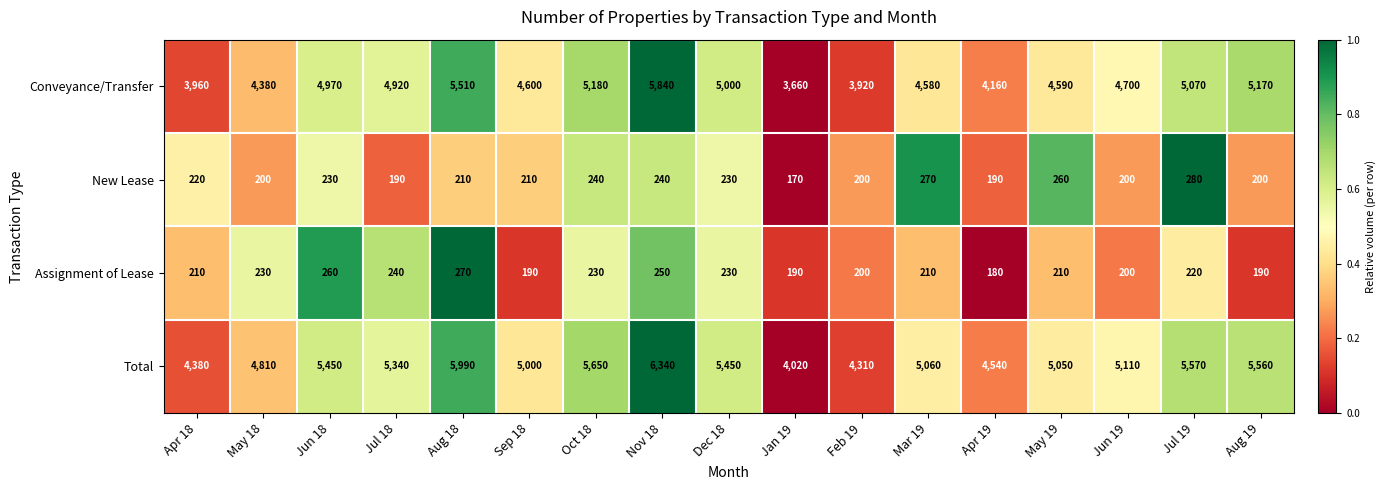

How many series are shown in this chart?

4